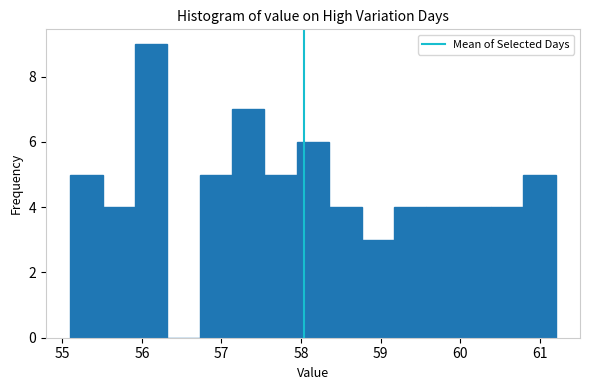

Reading left to right, list every bar in this chart as the range it spans on the x-axis followed by its height. Neither the bar edges nor the heights are printed on the chart, so give them approximately, as read against the axes.

55.1 to 55.5: 5
55.5 to 55.9: 4
55.9 to 56.3: 9
56.3 to 56.7: 0
56.7 to 57.1: 5
57.1 to 57.5: 7
57.5 to 57.9: 5
57.9 to 58.4: 6
58.4 to 58.8: 4
58.8 to 59.2: 3
59.2 to 59.6: 4
59.6 to 60.0: 4
60.0 to 60.4: 4
60.4 to 60.8: 4
60.8 to 61.2: 5